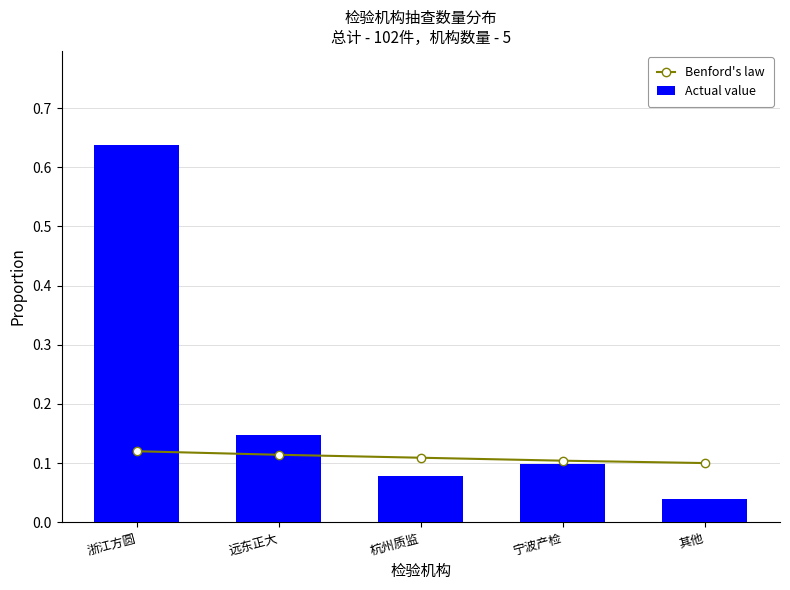

The value of Actual value at 杭州质监 is 0.1. True or false?

True